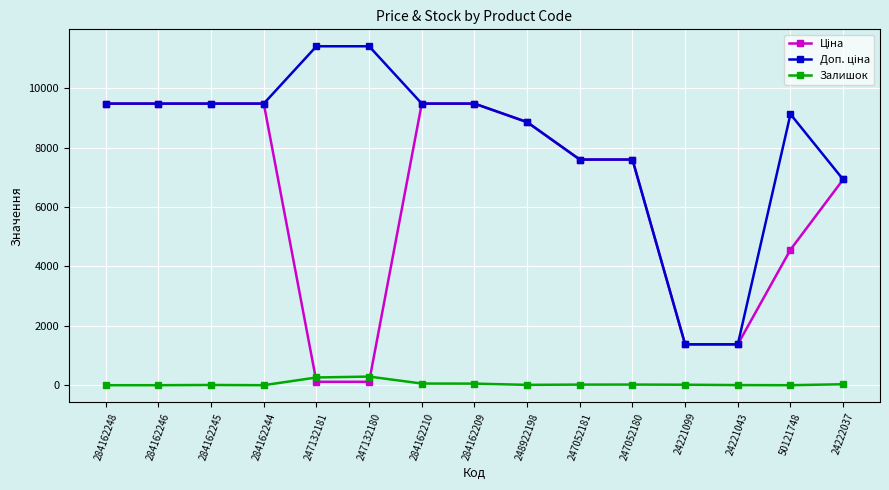

What is the highest value of the Залишок series?

290.0